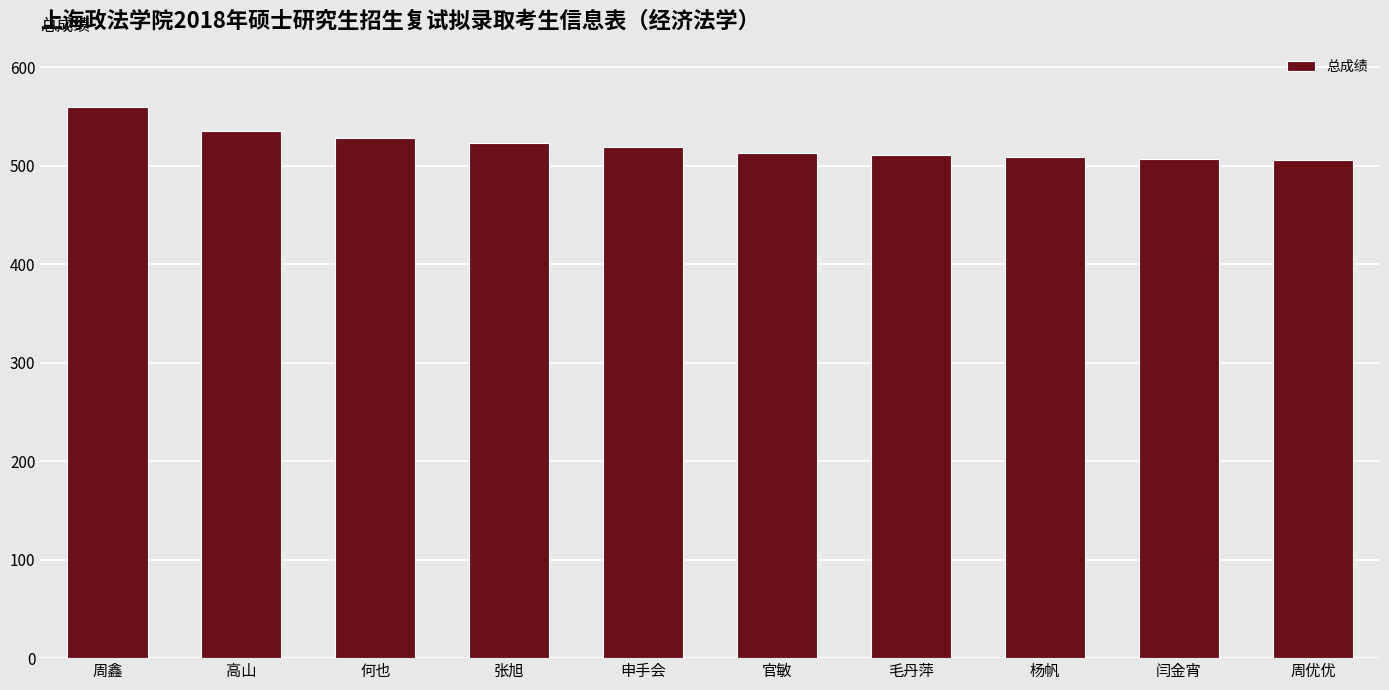

What is the ratio of the value at 周优优 to the value at 申手会?

1.0